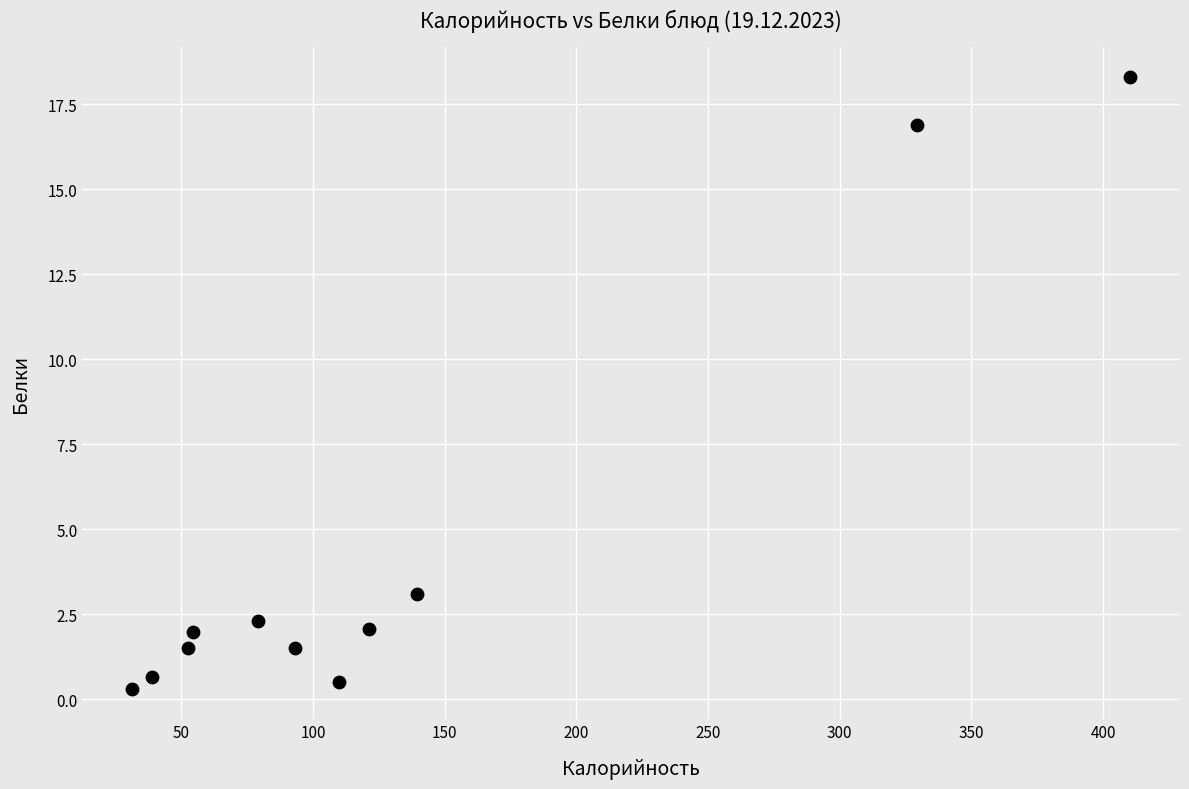

What Y value in the scatter plot is closest to 9?

3.1